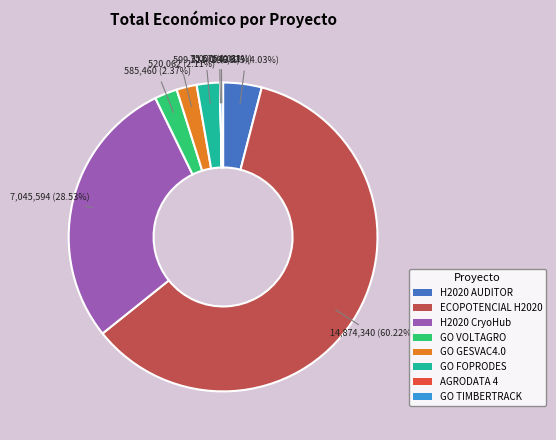

To the nearest percent, what portion does H2020 CryoHub represent?

29%